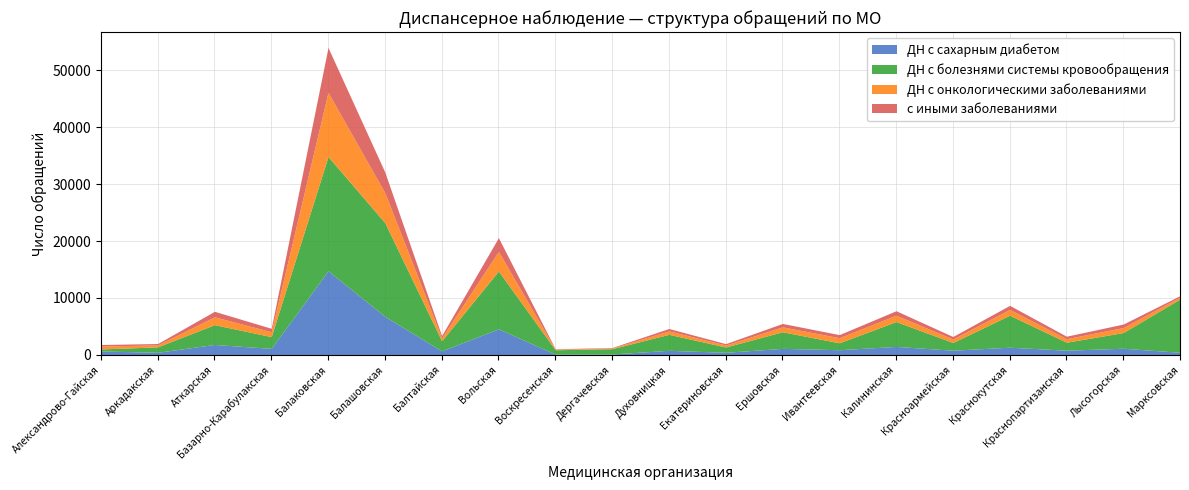

Does the chart display data point markers on the line(s)?

No